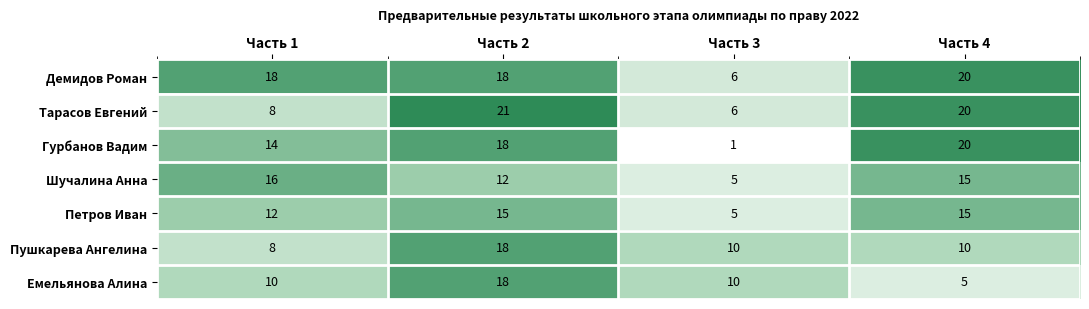

Reading right to left, list all the values displayed in this chart.

Демидов Роман: Часть 4=20	Часть 3=6	Часть 2=18	Часть 1=18
Тарасов Евгений: Часть 4=20	Часть 3=6	Часть 2=21	Часть 1=8
Гурбанов Вадим: Часть 4=20	Часть 3=1	Часть 2=18	Часть 1=14
Шучалина Анна: Часть 4=15	Часть 3=5	Часть 2=12	Часть 1=16
Петров Иван: Часть 4=15	Часть 3=5	Часть 2=15	Часть 1=12
Пушкарева Ангелина: Часть 4=10	Часть 3=10	Часть 2=18	Часть 1=8
Емельянова Алина: Часть 4=5	Часть 3=10	Часть 2=18	Часть 1=10